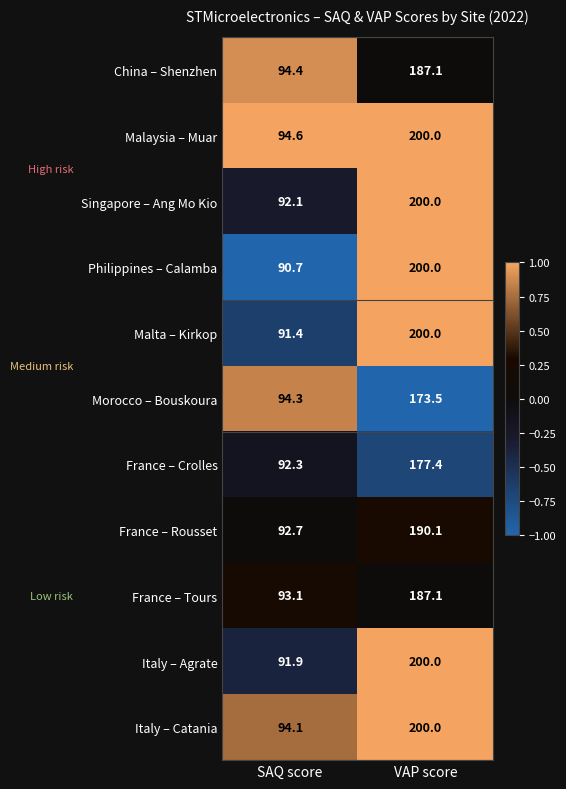

What is the difference between the maximum and minimum values in the Malta – Kirkop series?

108.6